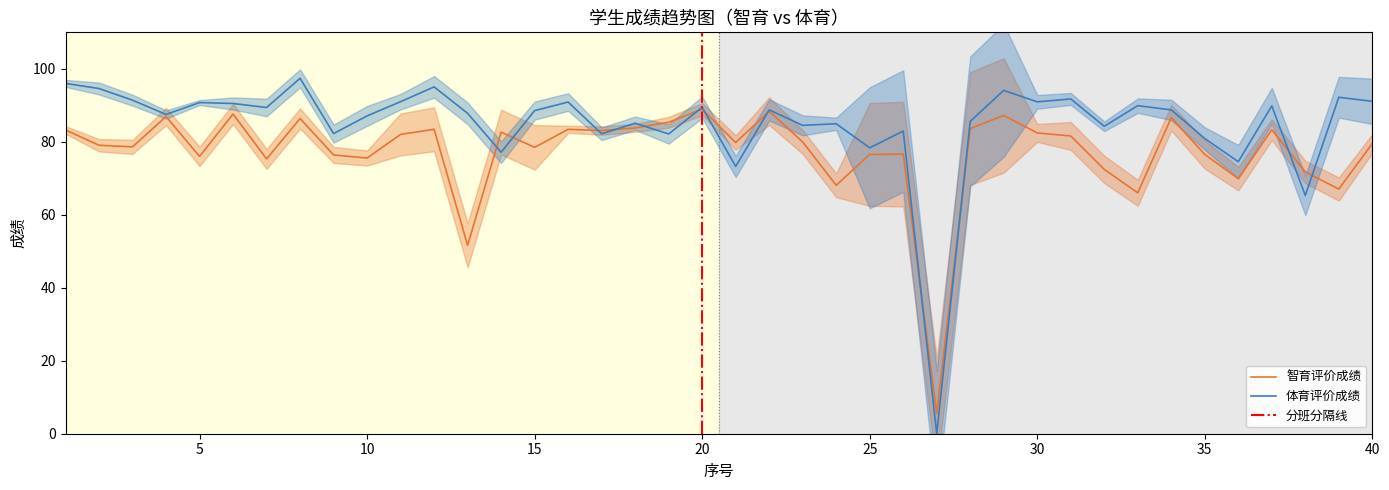

At which category is the sum across all series the highest?

8